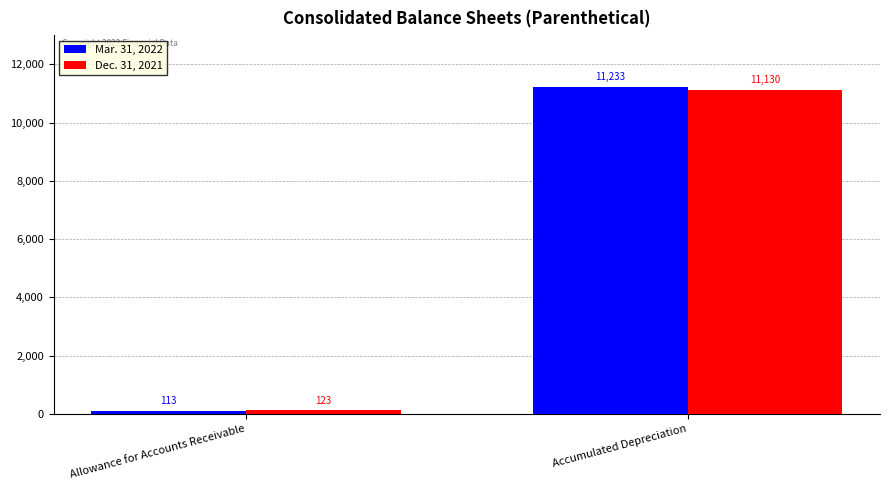

How many bars are there in each group?

2